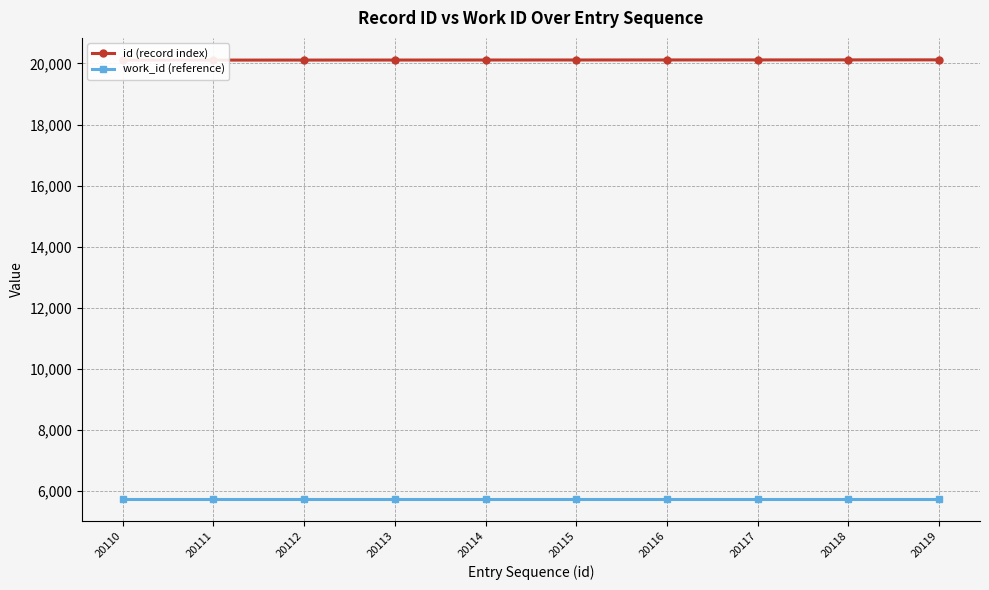

What is the difference between the maximum and second lowest values in the id (record index) series?

8